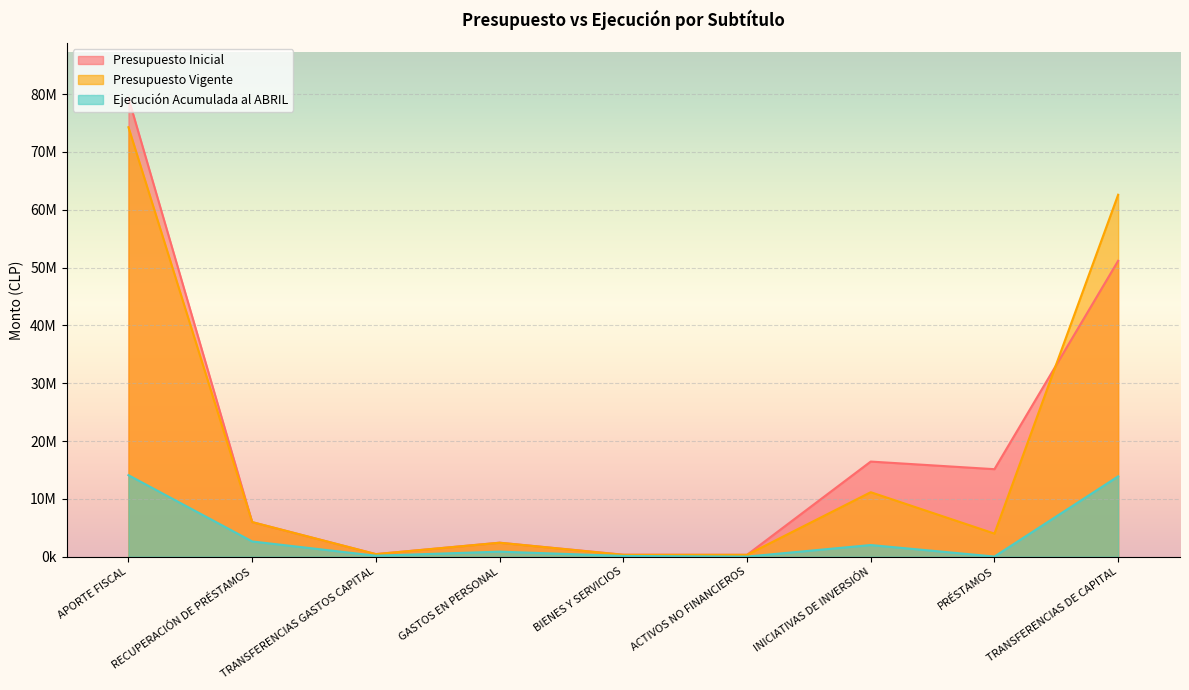

At which category does the chart reach its peak across all series?

APORTE FISCAL